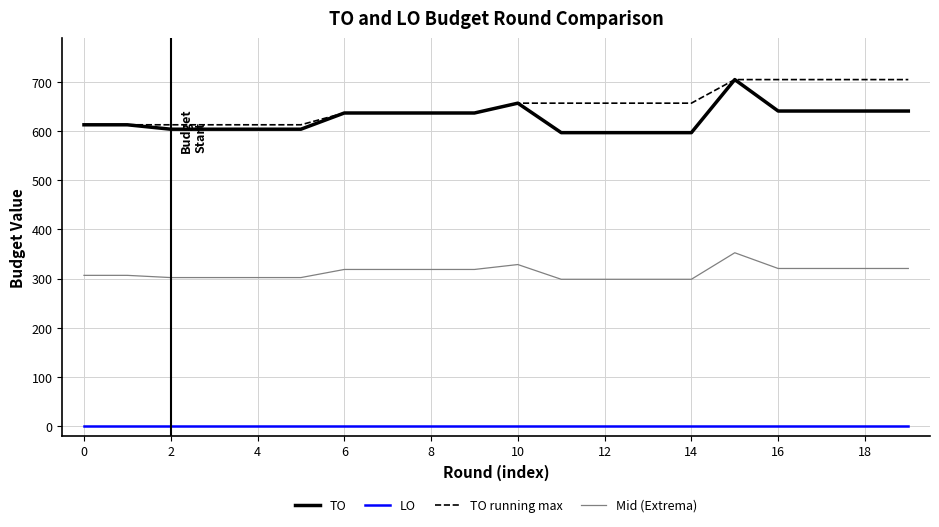

What is the highest value of the TO running max series?

705.0